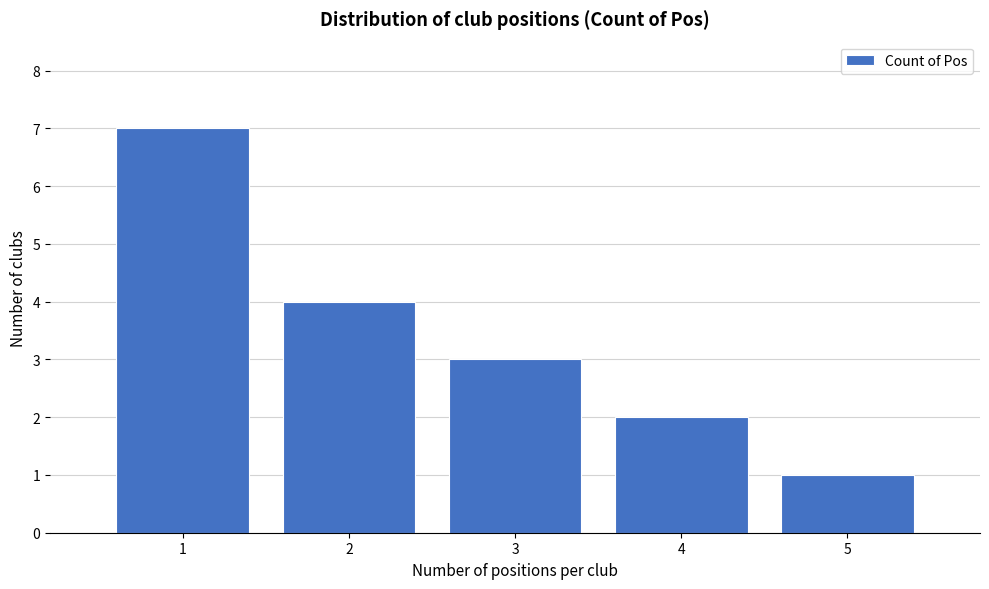

Reading left to right, extract all data points from this chart.

1=7	2=4	3=3	4=2	5=1